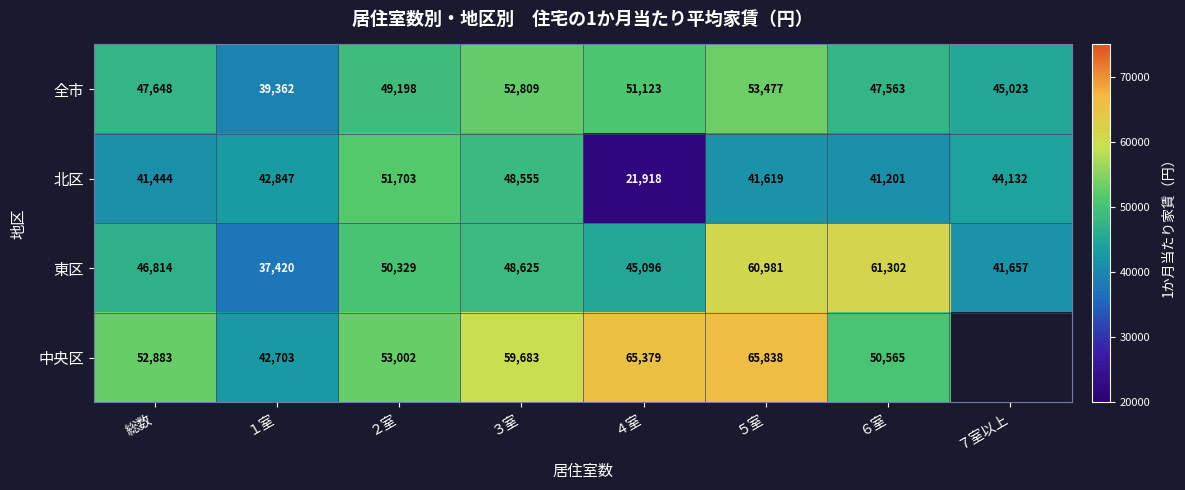

Between 総数 and ６室, which series saw the biggest shift?

東区